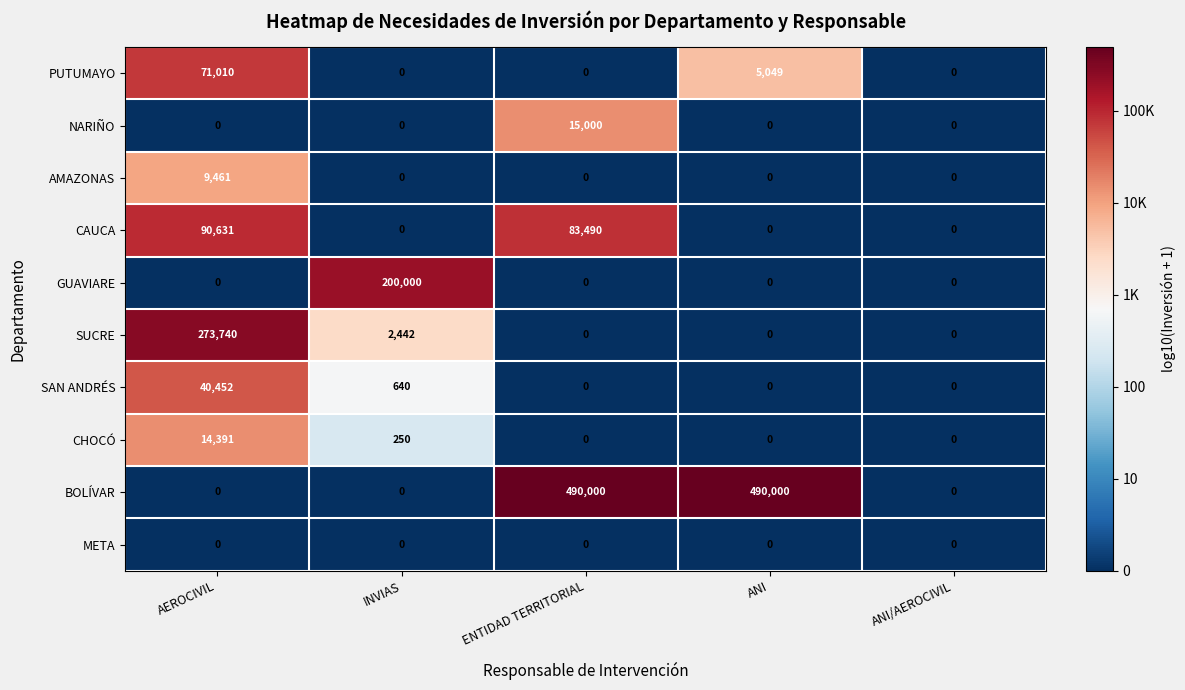

What is the sum of all GUAVIARE values?

200000